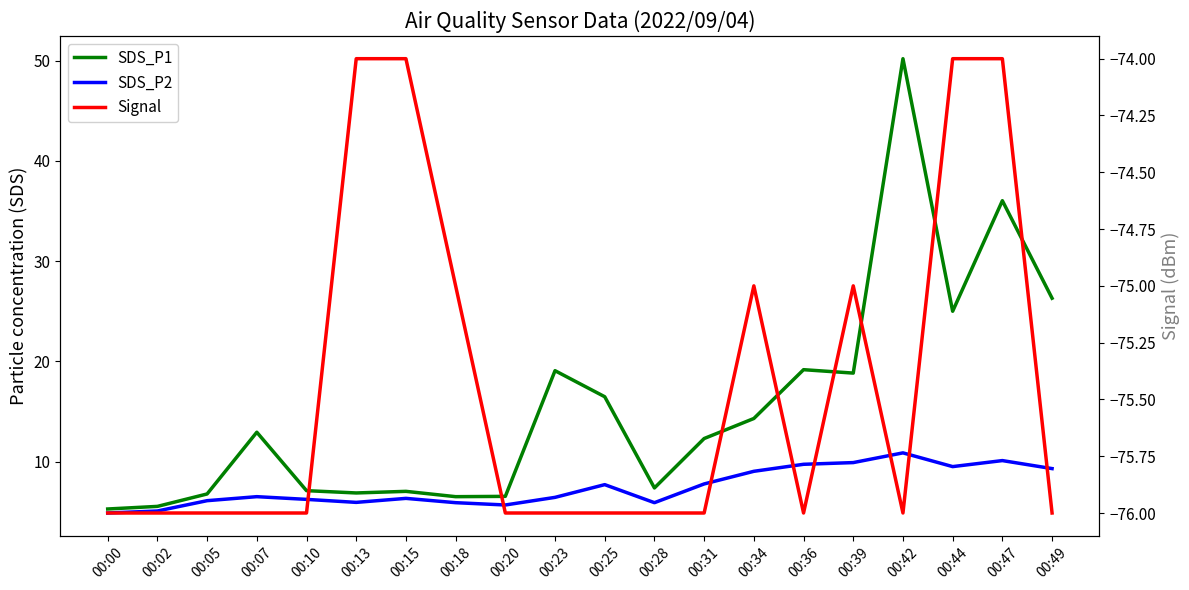

What is the value of the SDS_P2 point at the 7th from the left?

6.3